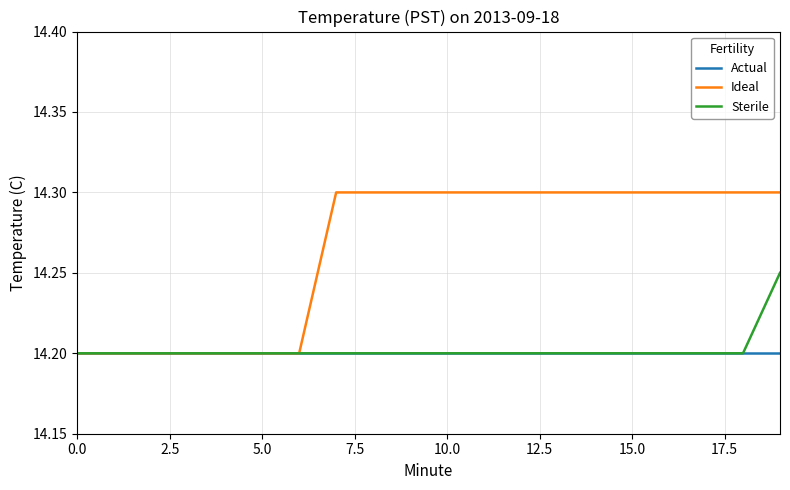

Which series has the largest range (max minus min)?

Ideal